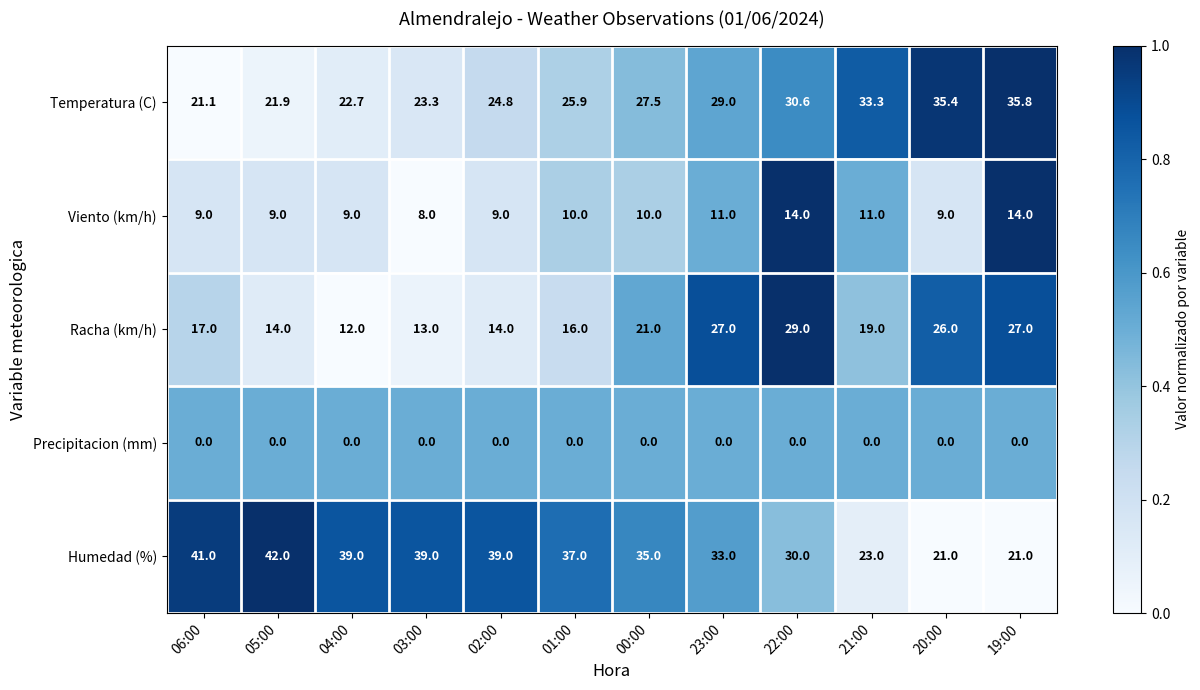

List the labels in order of Temperatura (C) value, smallest first.

06:00, 05:00, 04:00, 03:00, 02:00, 01:00, 00:00, 23:00, 22:00, 21:00, 20:00, 19:00